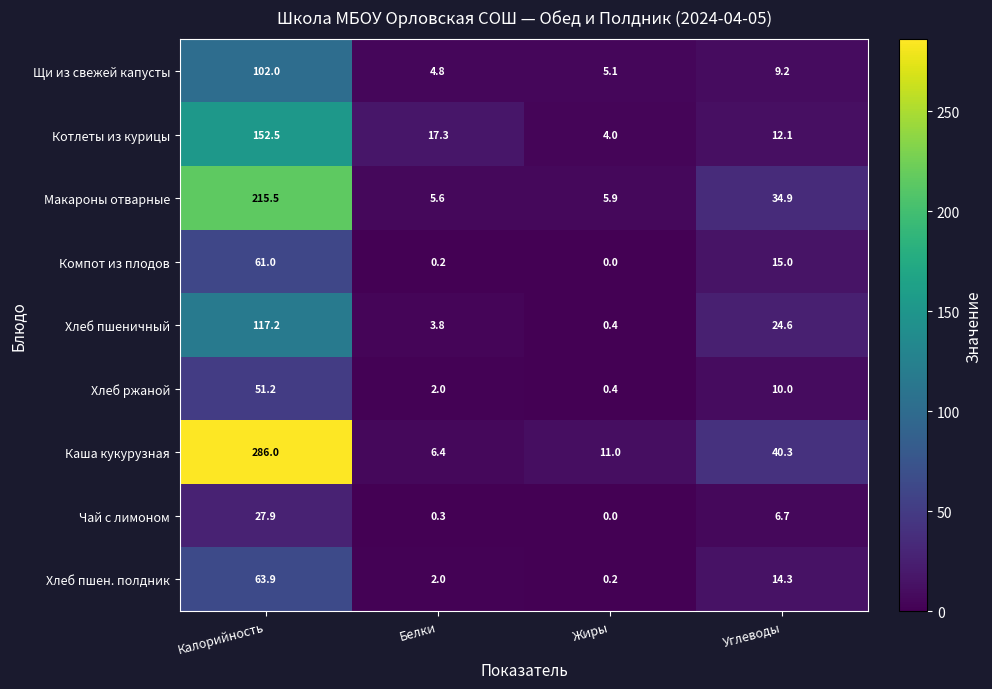

What is the spread (max minus min) of values at Калорийность?

258.1